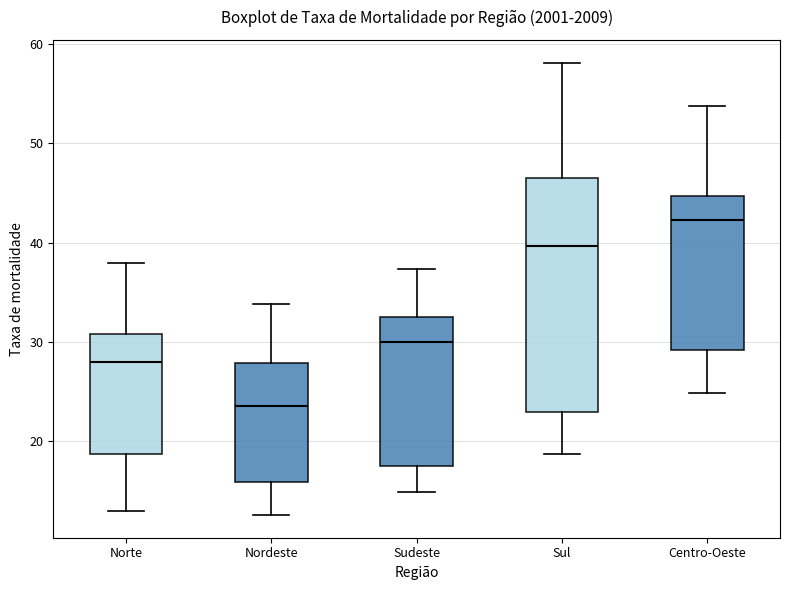

Which box is the tallest, from its lower edge to its upper edge?

Sul